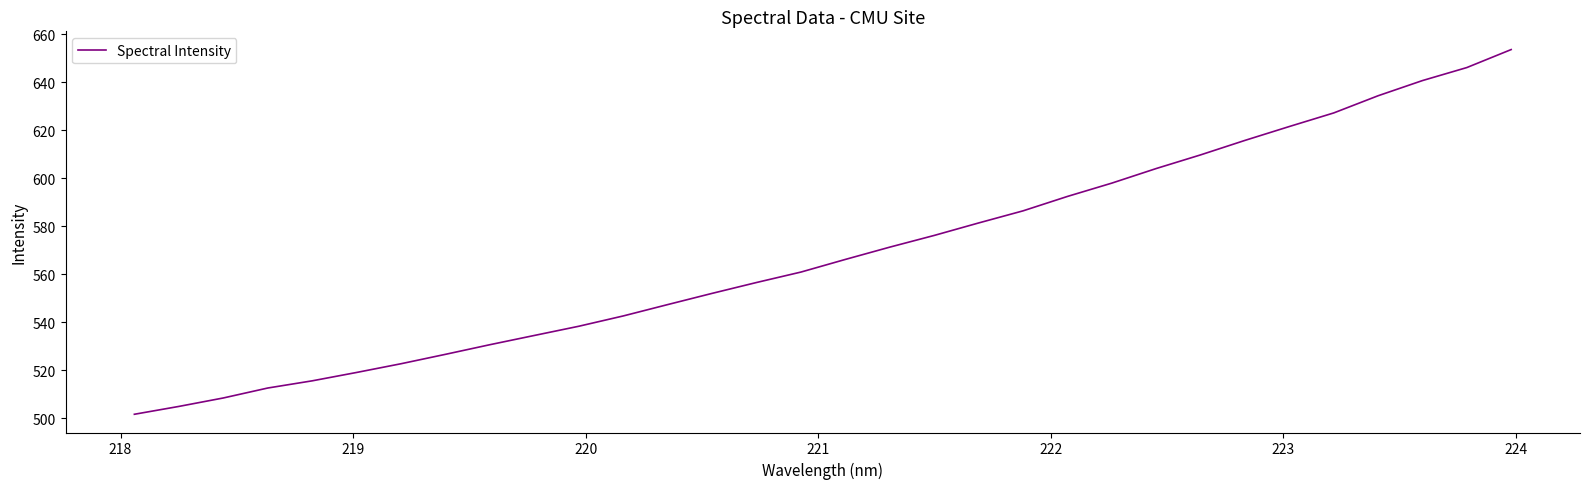

What is the difference between the maximum and minimum values?

152.0